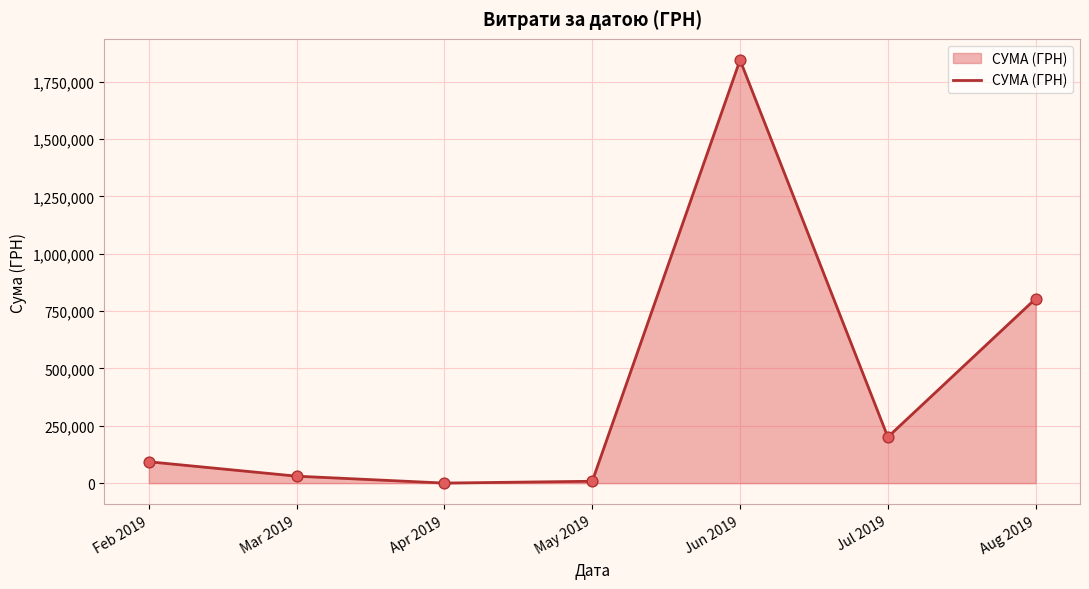

What is the ratio of the value at May 2019 to the value at Feb 2019?

0.1